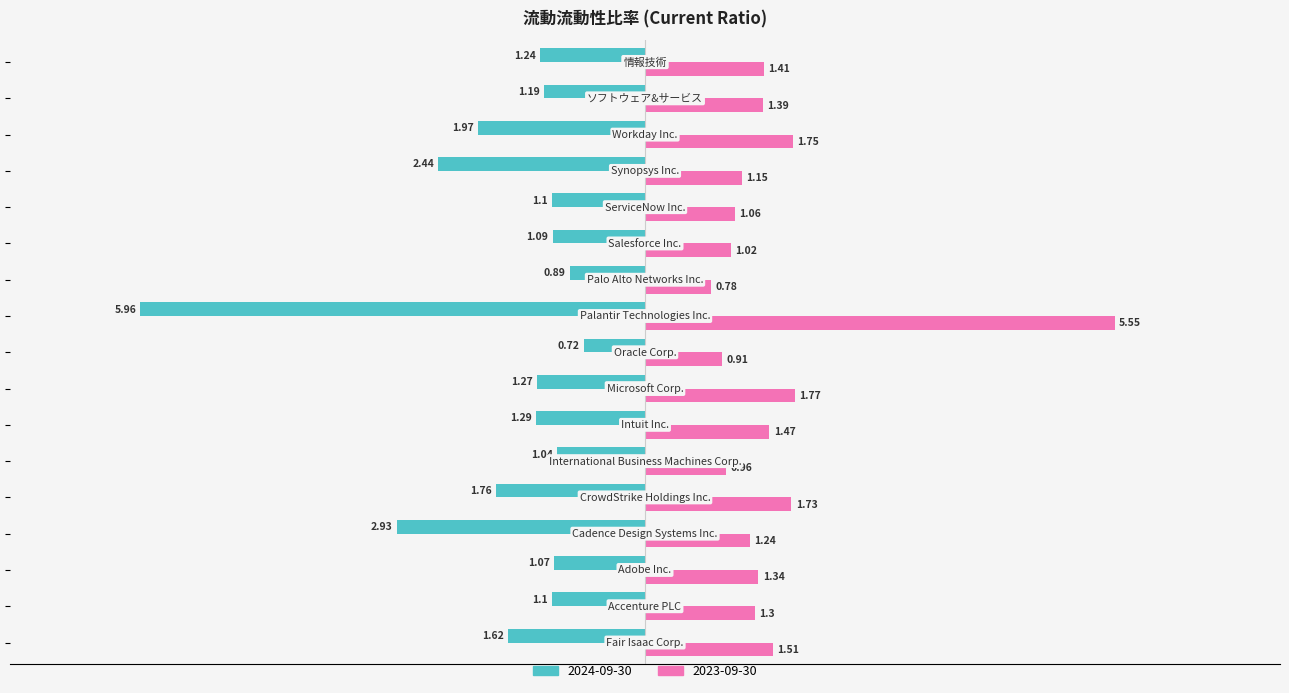

What is the sum of all 2024-09-30 values?

-28.7